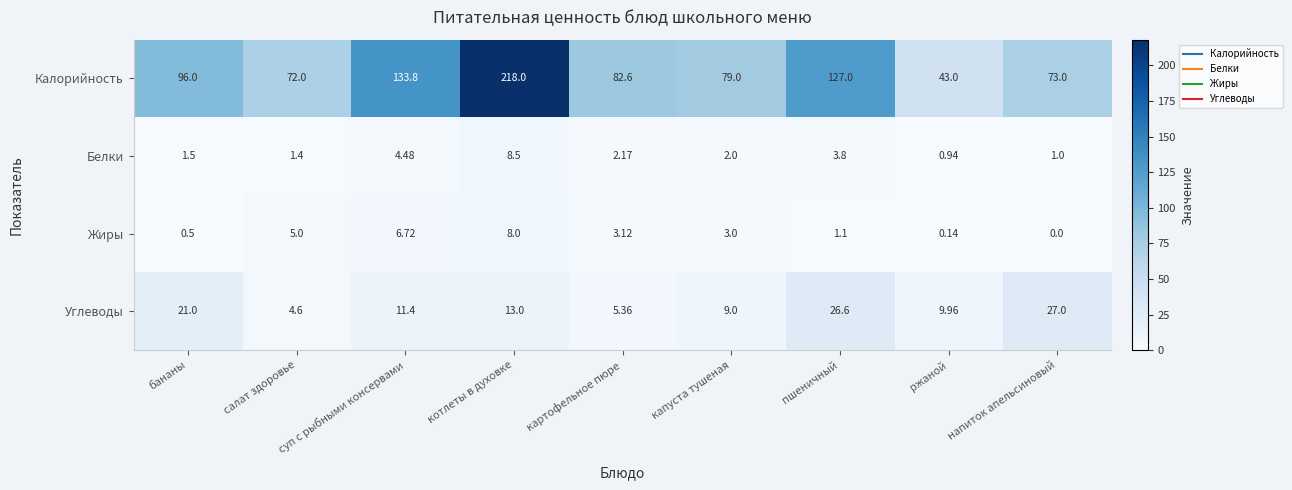

At which label does Жиры reach its peak?

котлеты в духовке